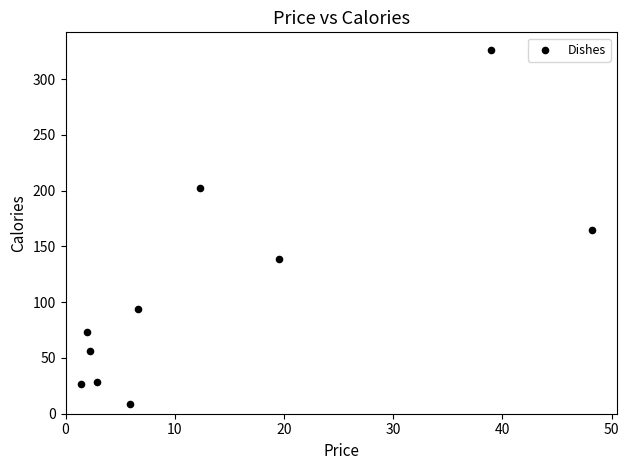

What is the average Y value?

112